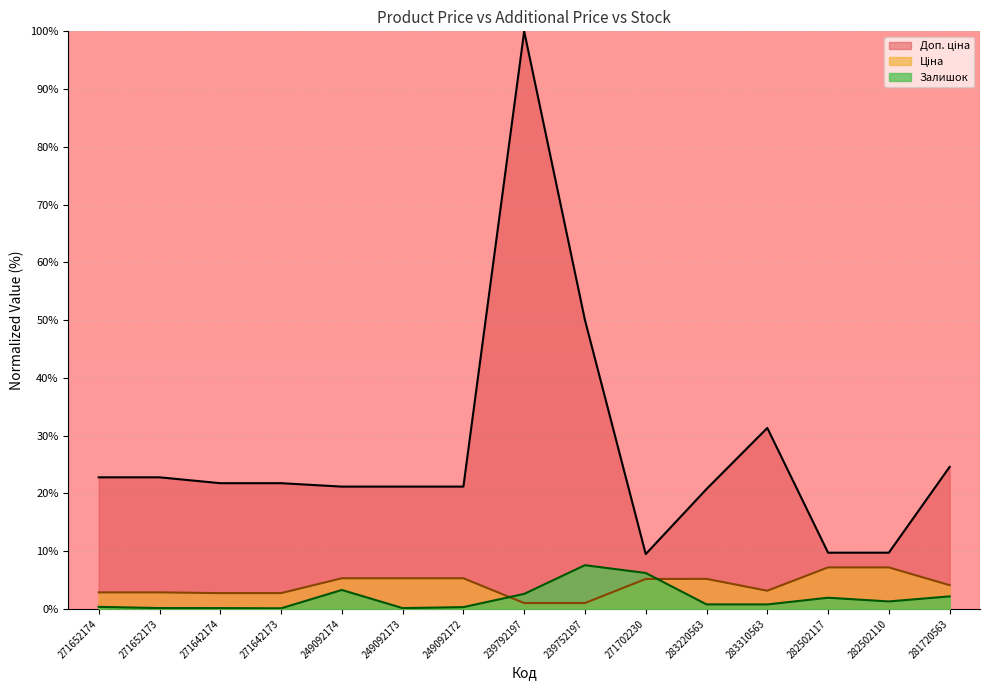

True or false: Доп. ціна has a value of 30.6 at 271652173.

False